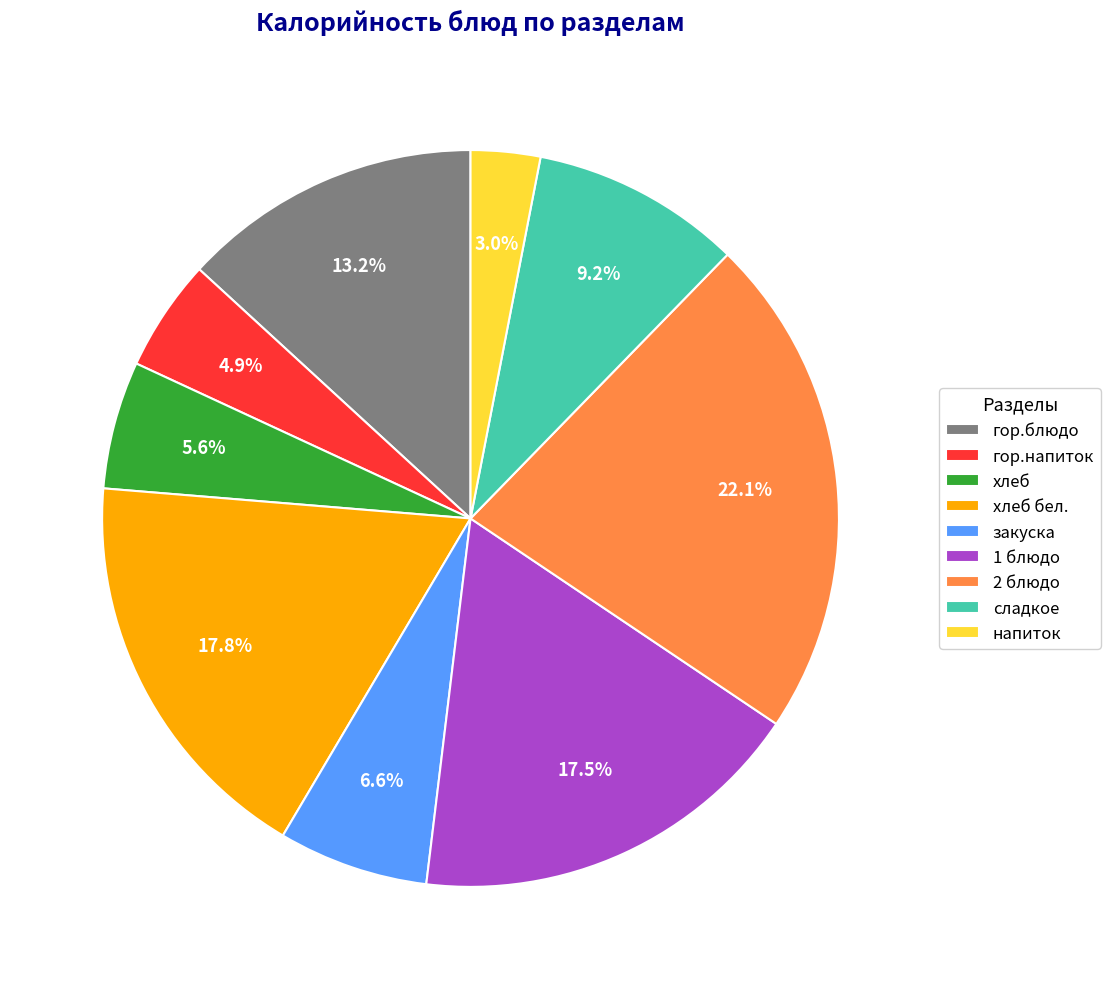

How many slices are in this pie chart?

9